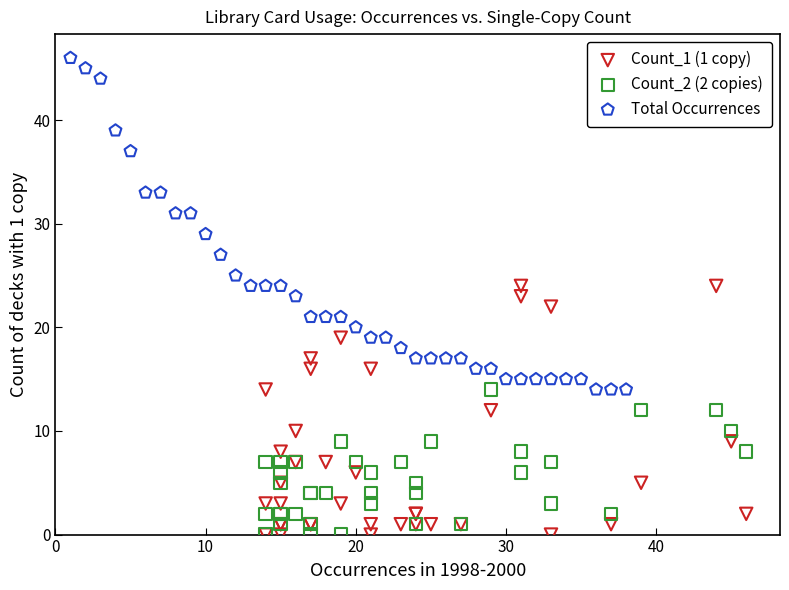

Which series has the widest spread of Y values?

Total Occurrences